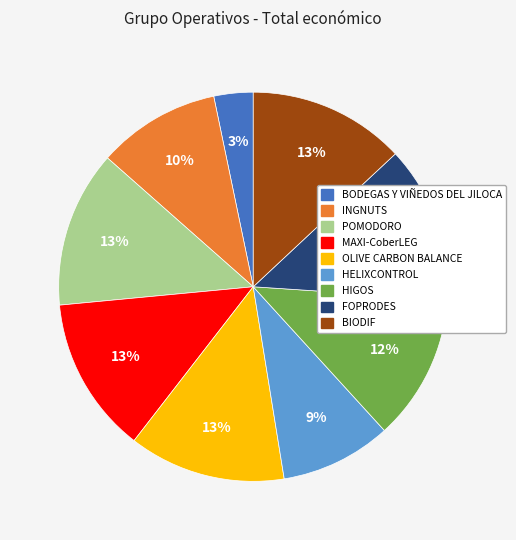

Approximately how many times larger is the value at HELIXCONTROL compared to HIGOS?

0.8